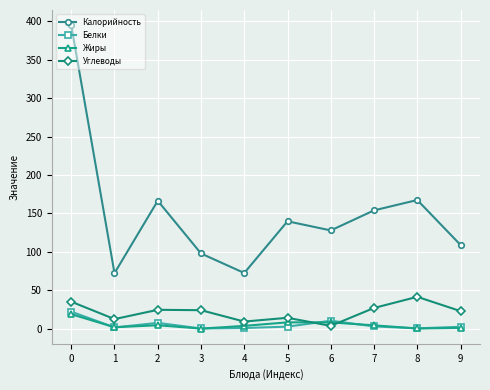

Does the chart display data point markers on the line(s)?

Yes